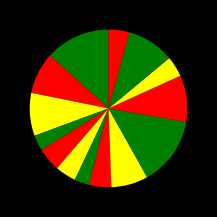

Count the number of slices in the pie.

14